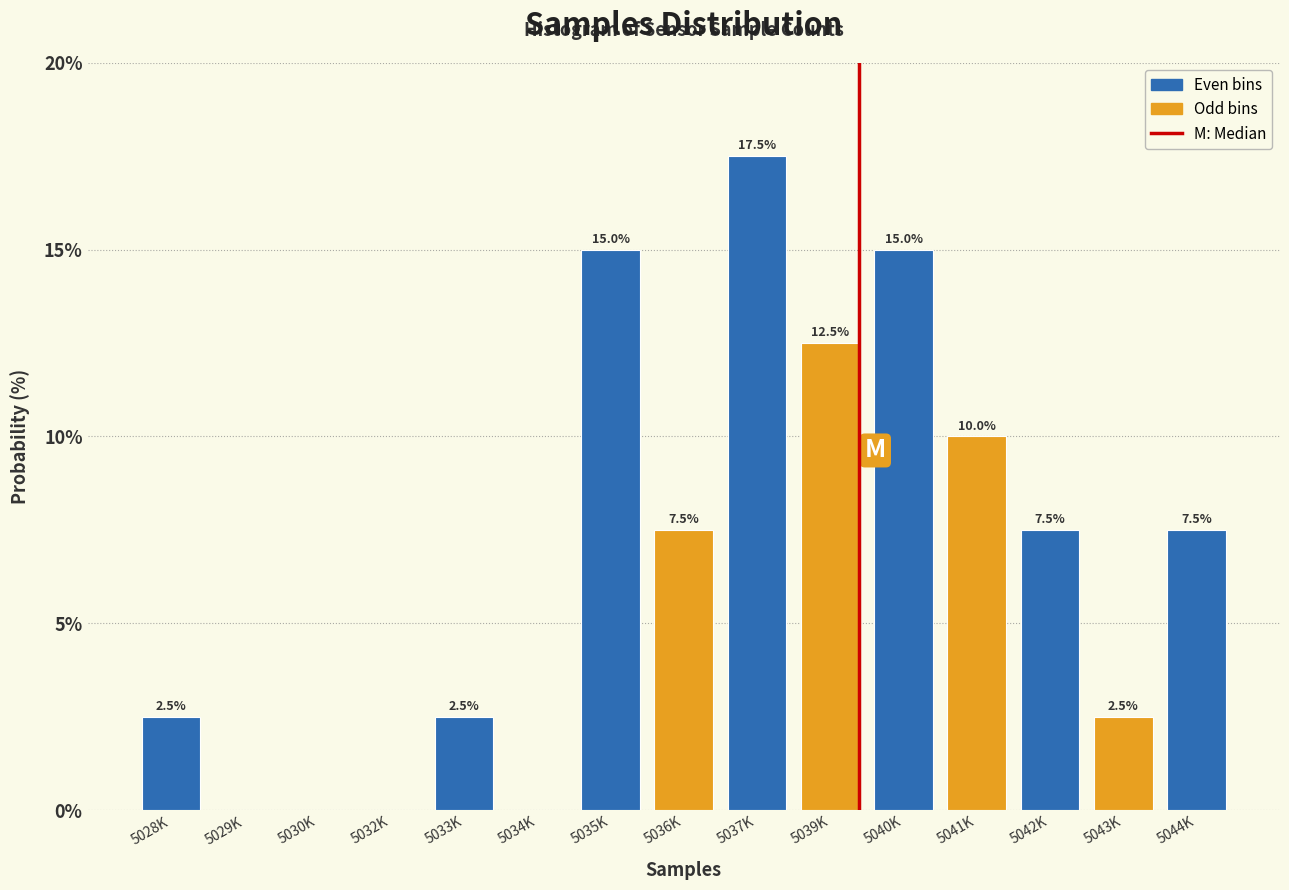

Reading right to left, list all the values displayed in this chart.

5044K=7.5	5043K=2.5	5042K=7.5	5041K=10.0	5040K=15.0	5039K=12.5	5037K=17.5	5036K=7.5	5035K=15.0	5034K=0.0	5033K=2.5	5032K=0.0	5030K=0.0	5029K=0.0	5028K=2.5